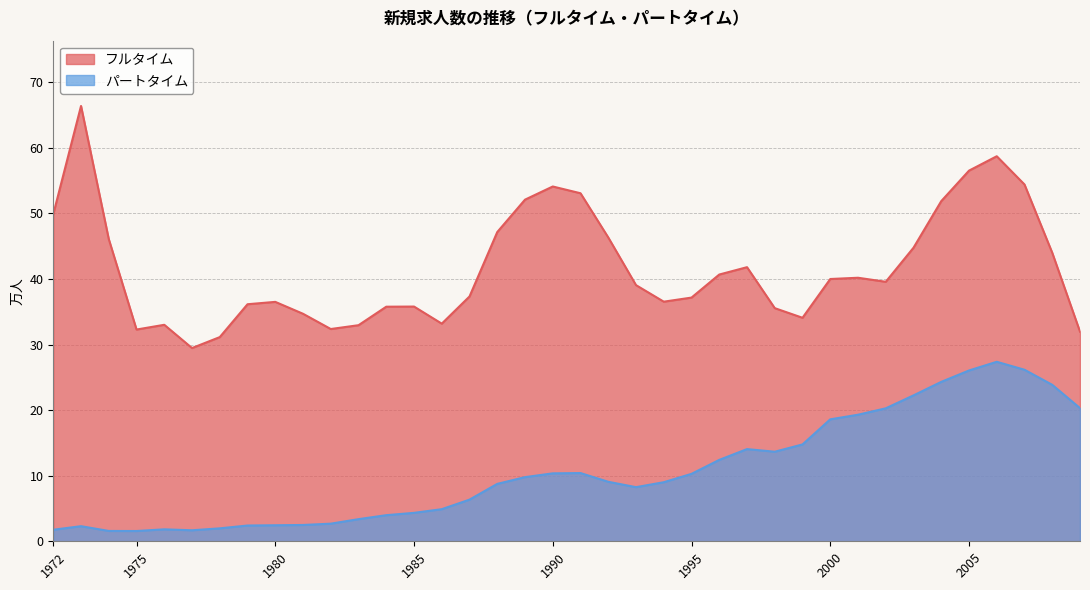

Between 2004 and 2000, which is larger?

2004